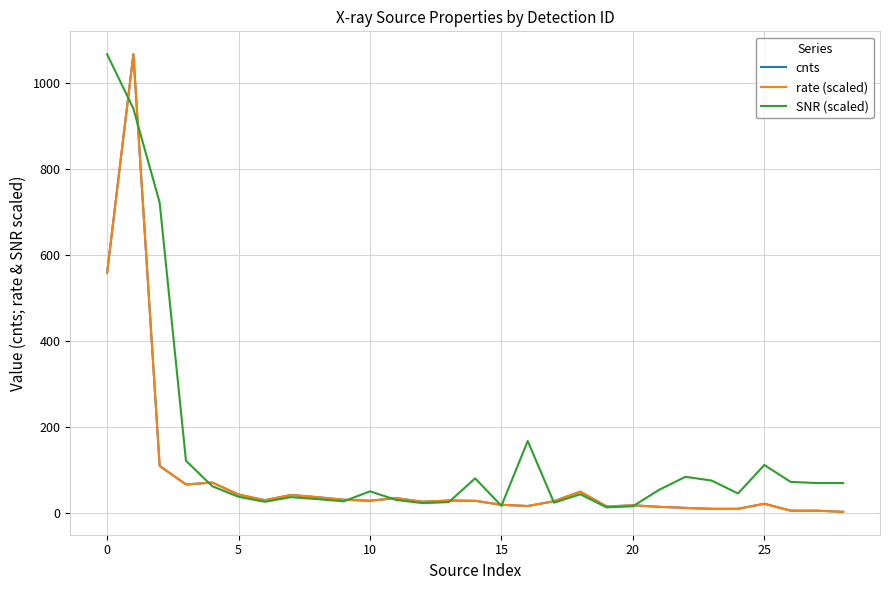

Which series has the largest total across all categories?

SNR (scaled)